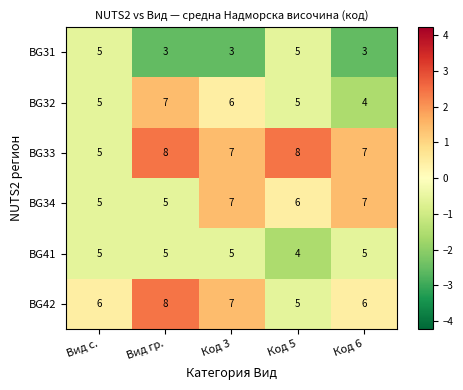

How many data points does each series have?

5